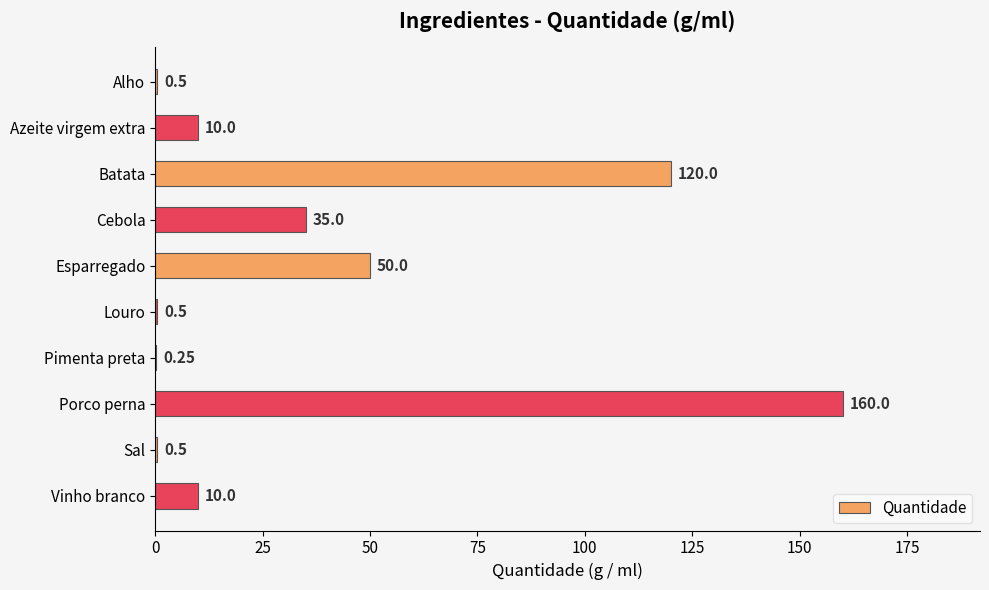

Which has a higher value, Alho or Pimenta preta?

Alho